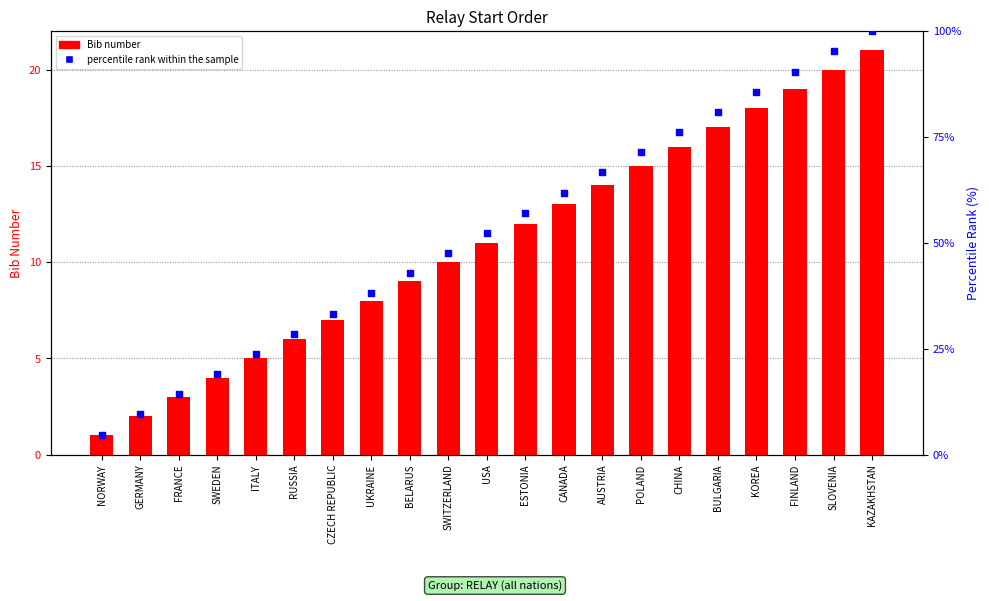

At which category is the sum across all series the highest?

KAZAKHSTAN